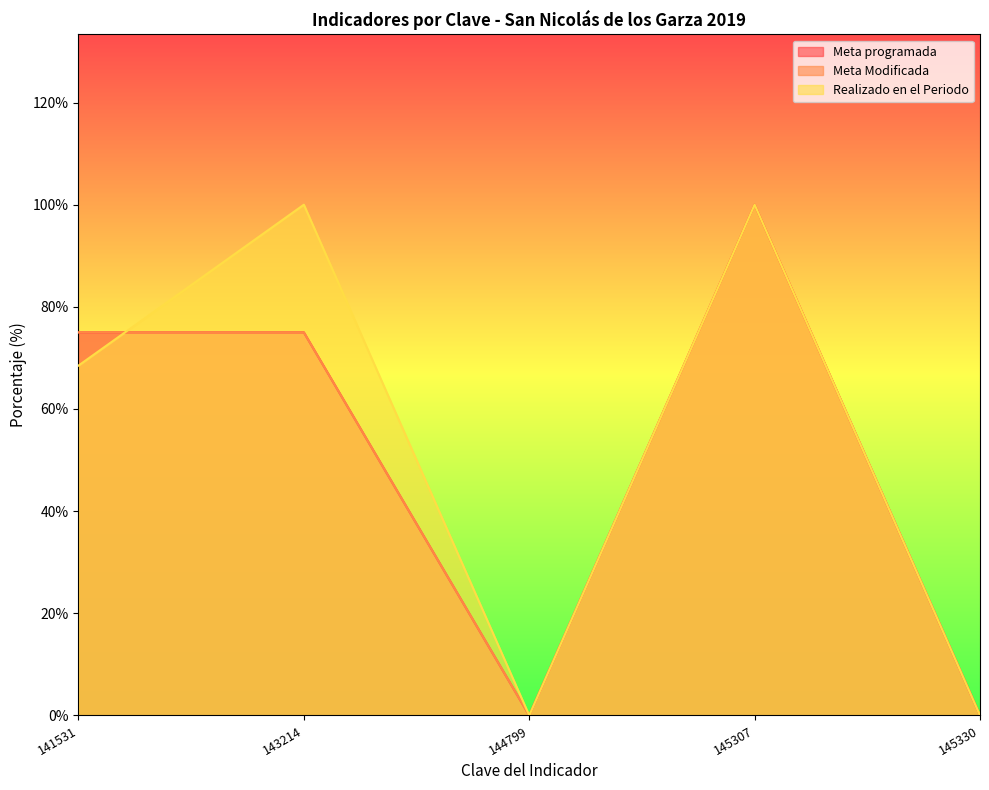

Where do Realizado en el Periodo and Meta programada first cross each other?

141531 and 143214